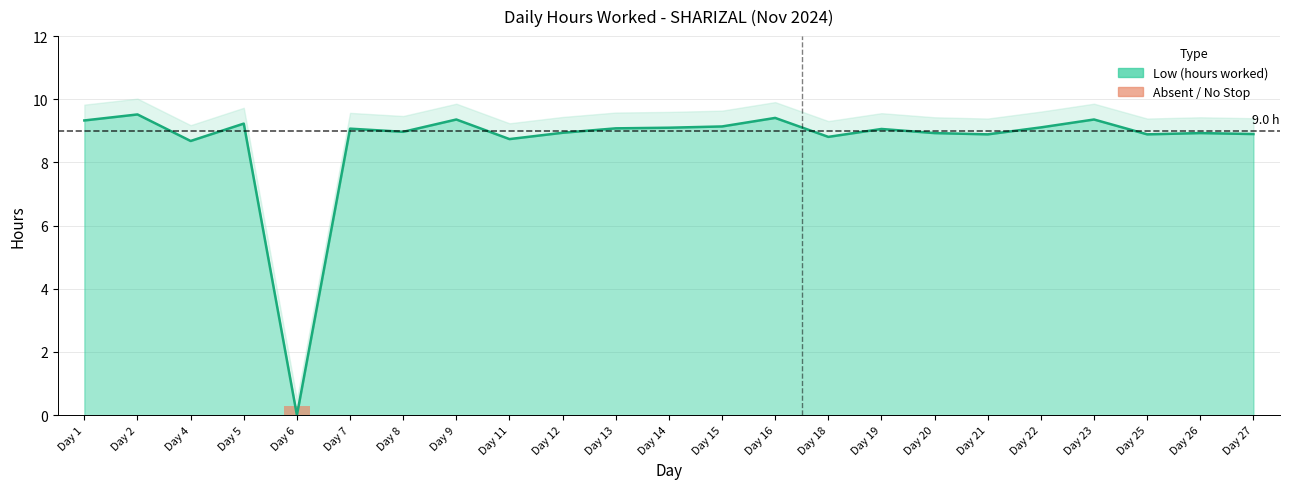

Rank the categories by value from highest to lowest.

Day 2, Day 16, Day 9, Day 23, Day 1, Day 5, Day 15, Day 22, Day 14, Day 13, Day 7, Day 19, Day 8, Day 12, Day 20, Day 26, Day 27, Day 21, Day 25, Day 18, Day 11, Day 4, Day 6